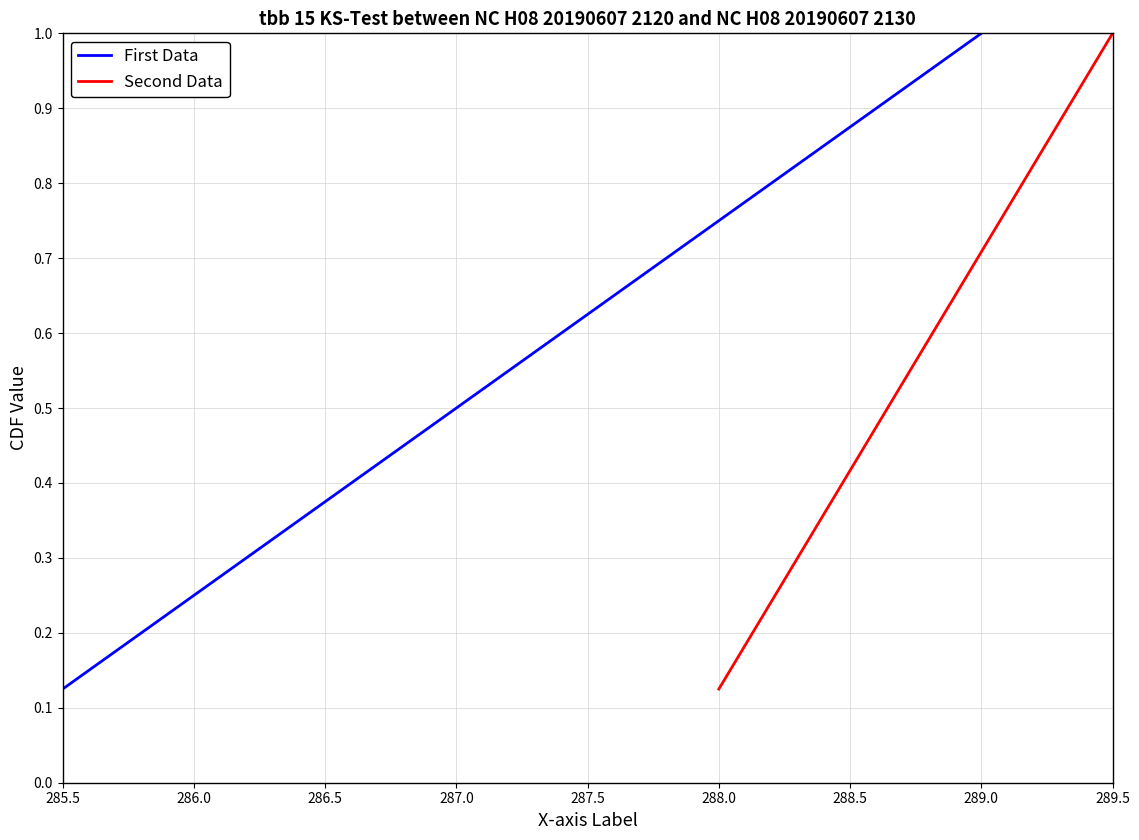

The Second Data series shows 0.5 at 289.5. True or false?

False